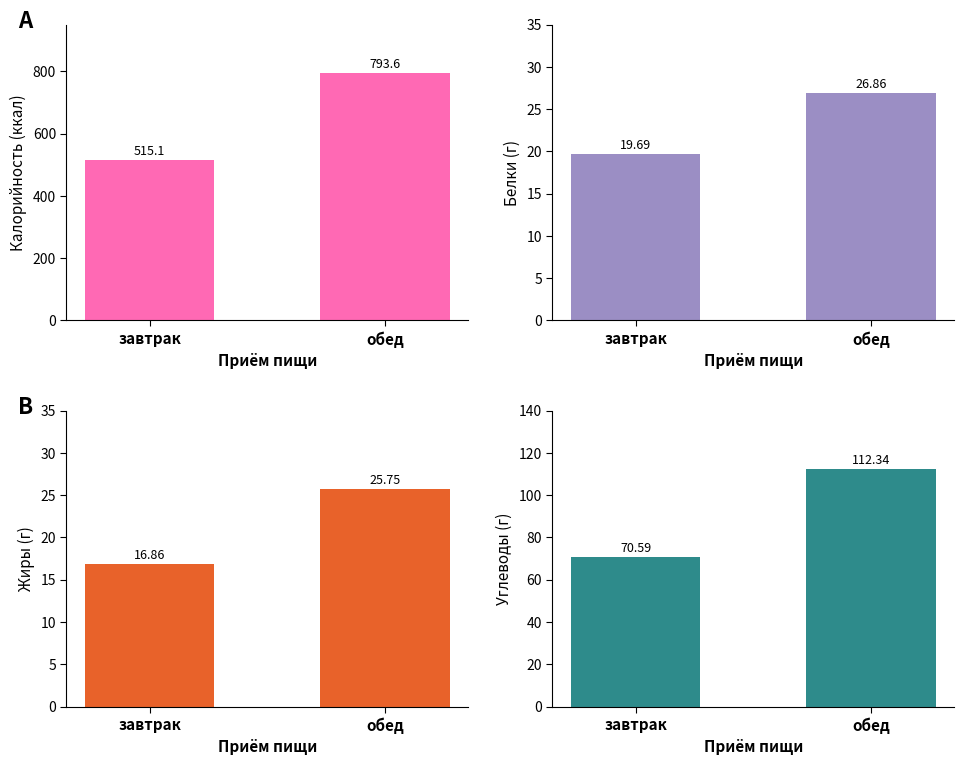

What is the sum of the Углеводы values at завтрак and обед?

182.9